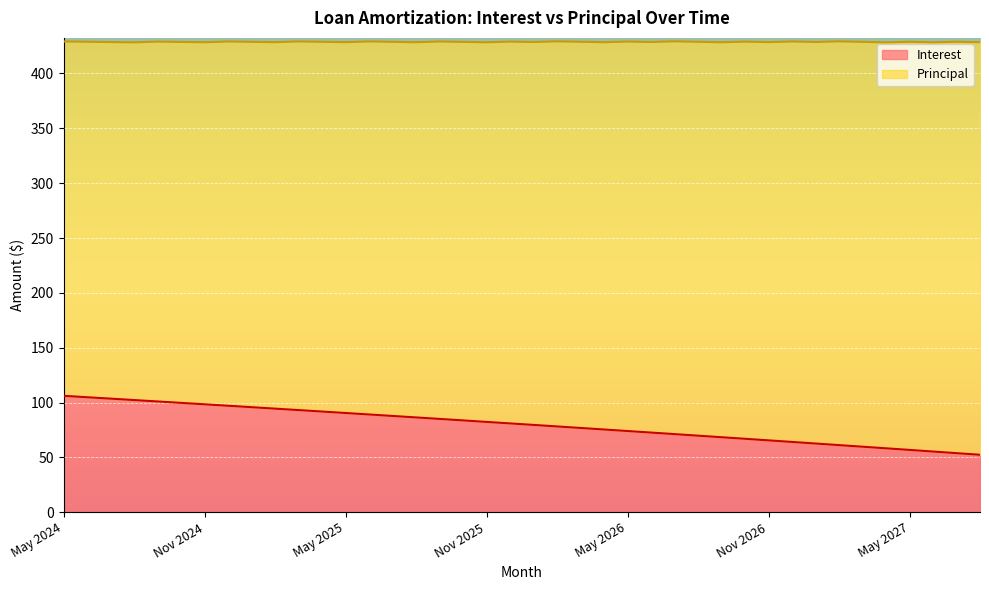

List the labels in order of value, smallest first.

Aug 2027, Jul 2027, Jun 2027, May 2027, Apr 2027, Mar 2027, Feb 2027, Jan 2027, Dec 2026, Nov 2026, Oct 2026, Sep 2026, Aug 2026, Jul 2026, Jun 2026, May 2026, Apr 2026, Mar 2026, Feb 2026, Jan 2026, Dec 2025, Nov 2025, Oct 2025, Sep 2025, Aug 2025, Jul 2025, Jun 2025, May 2025, Apr 2025, Mar 2025, Feb 2025, Jan 2025, Dec 2024, Nov 2024, Oct 2024, Sep 2024, Aug 2024, Jul 2024, Jun 2024, May 2024